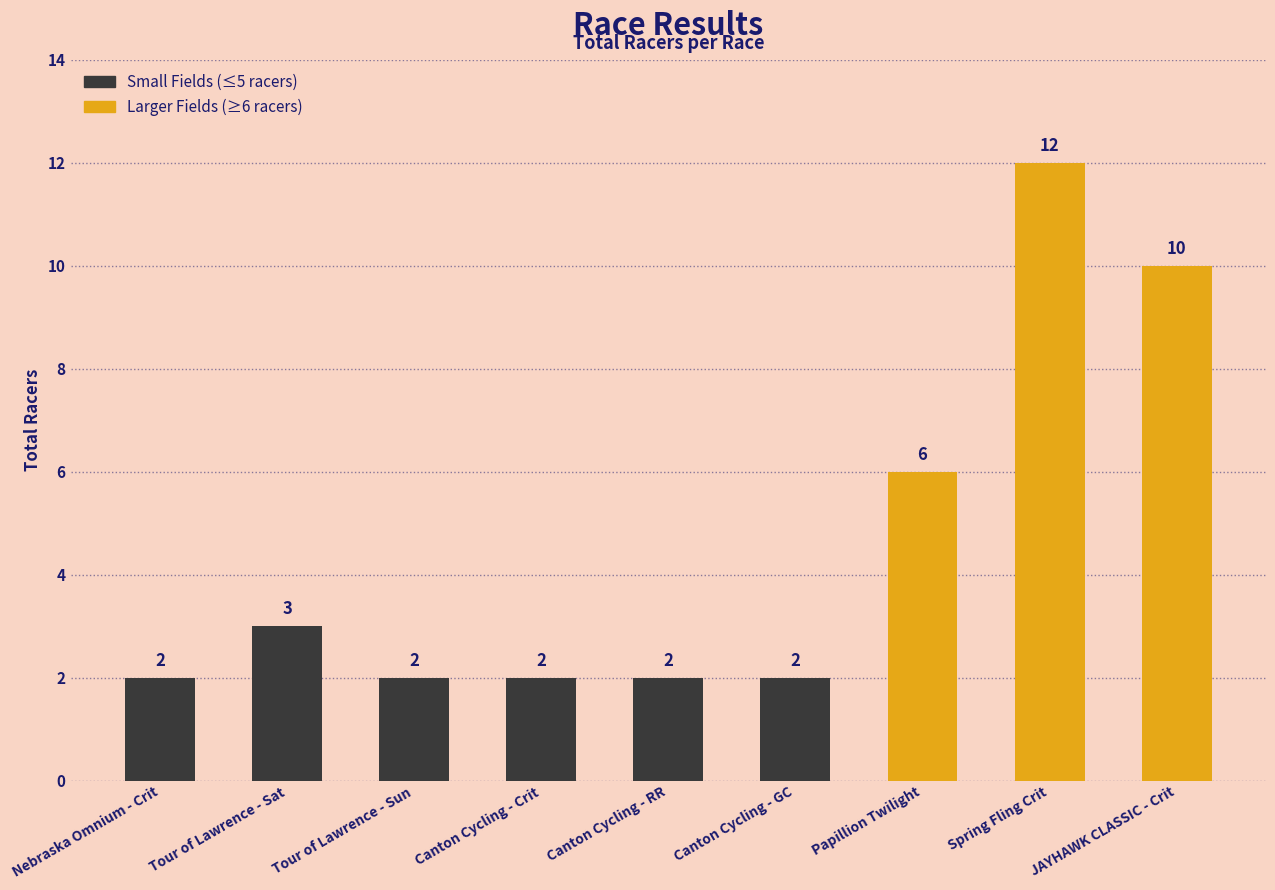

What is the sum of all values?

41